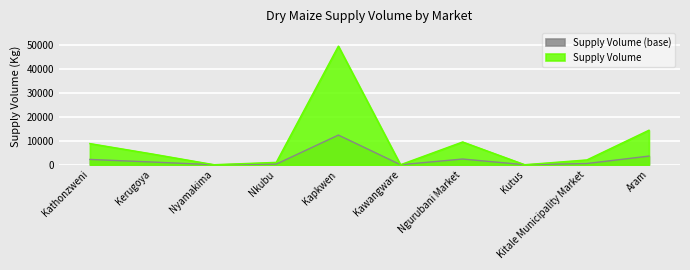

At which category does the chart reach its peak across all series?

Kapkwen